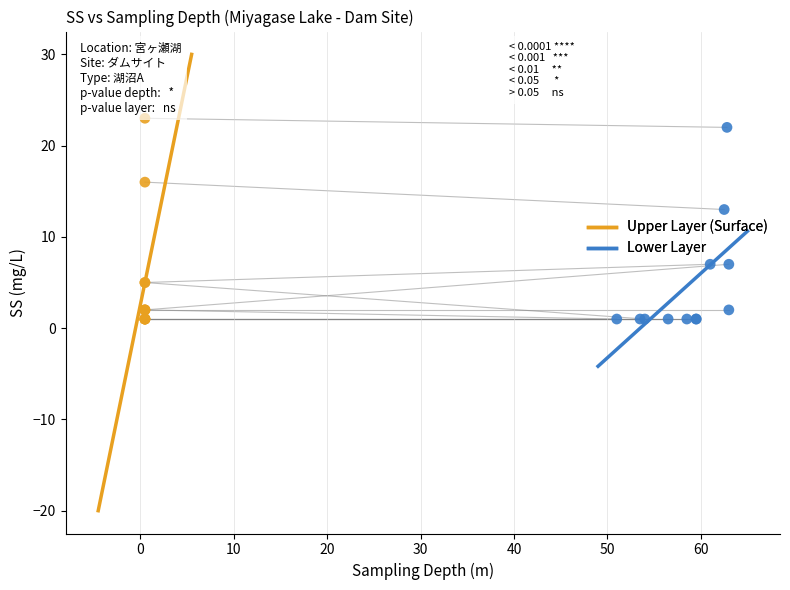

Which series has the largest Y range (max minus min)?

Upper Layer (Surface)